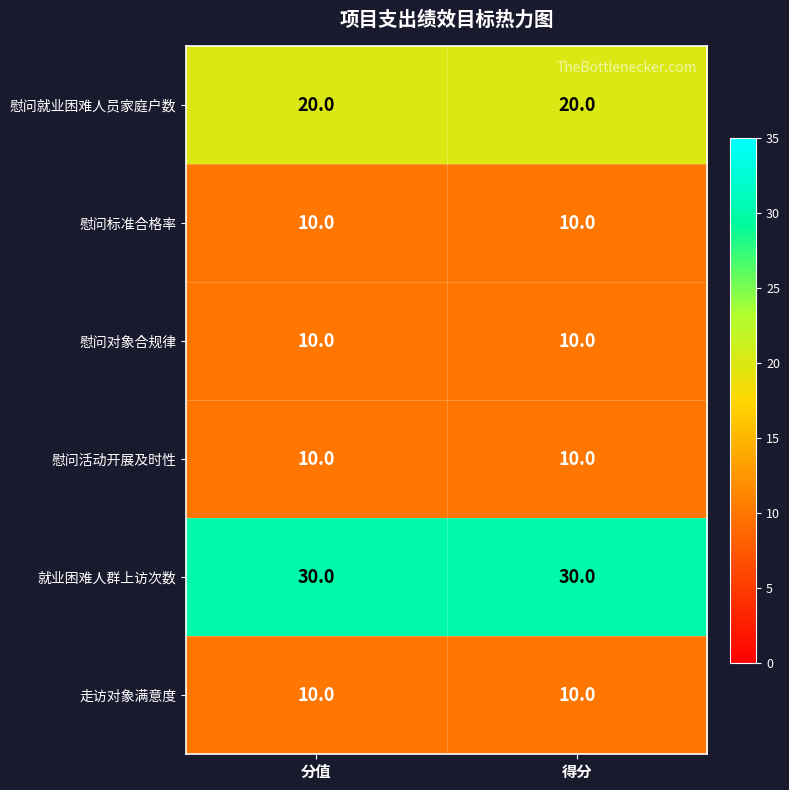

Reading left to right, list all the values displayed in this chart.

慰问就业困难人员家庭户数: 分值=20	得分=20
慰问标准合格率: 分值=10	得分=10
慰问对象合规律: 分值=10	得分=10
慰问活动开展及时性: 分值=10	得分=10
就业困难人群上访次数: 分值=30	得分=30
走访对象满意度: 分值=10	得分=10